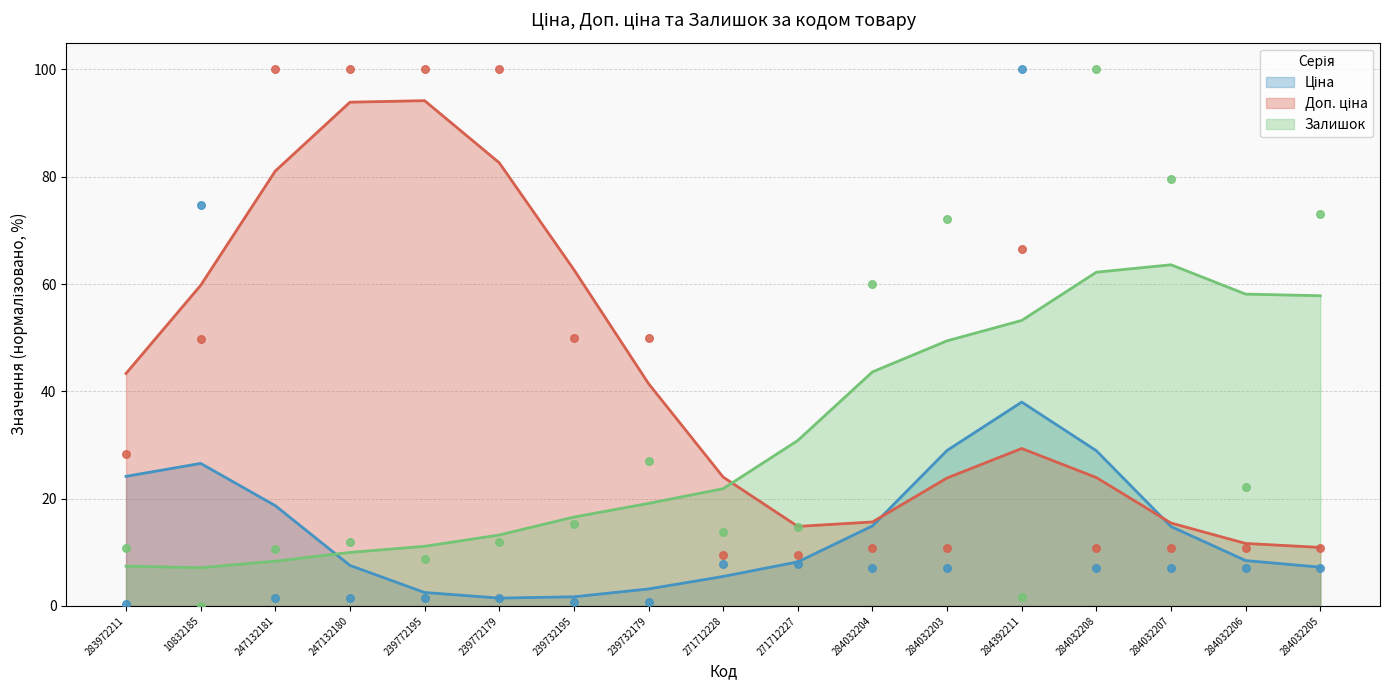

What are all the series names shown in the legend?

Ціна, Доп. ціна, Залишок